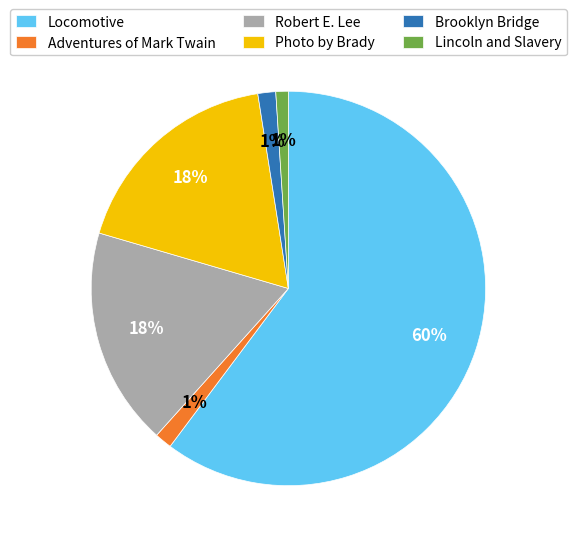

Is it true that Photo by Brady is 27% of the pie?

False